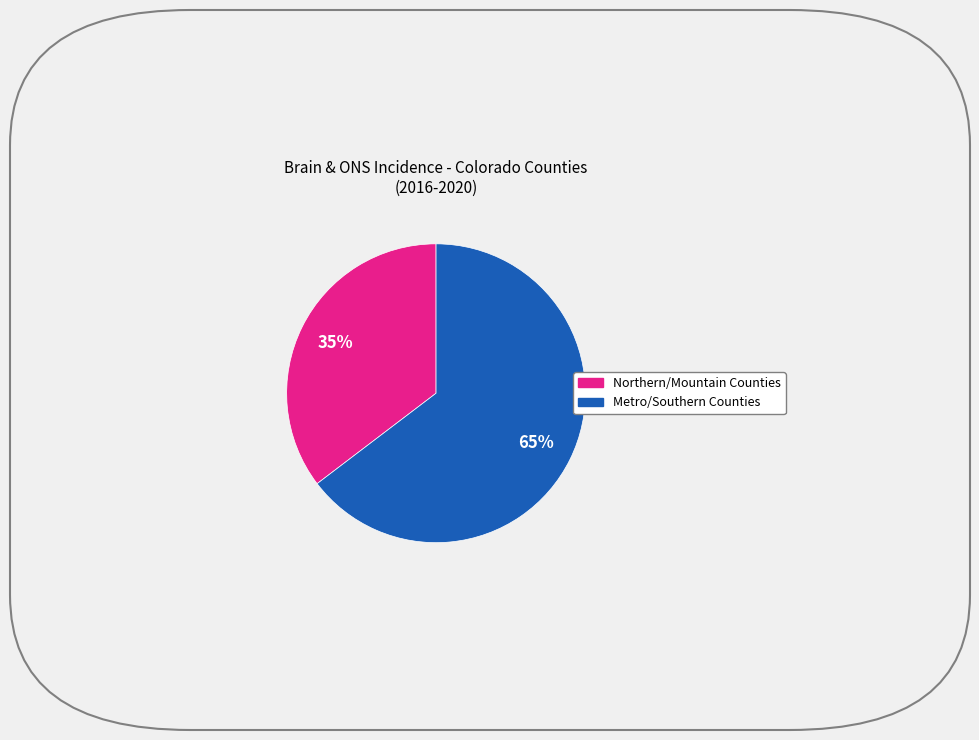

To the nearest percent, what is the average slice percentage?

50%